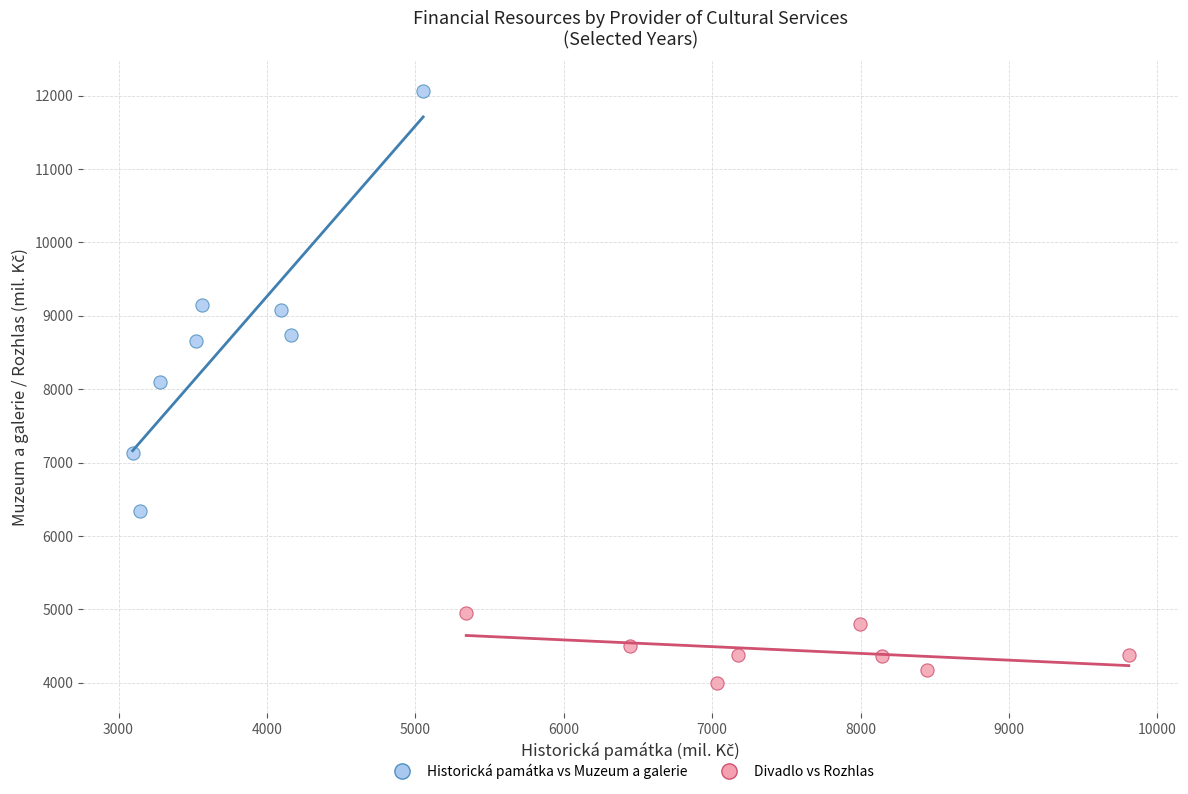

Which series has the widest spread of Y values?

Historická památka vs Muzeum a galerie